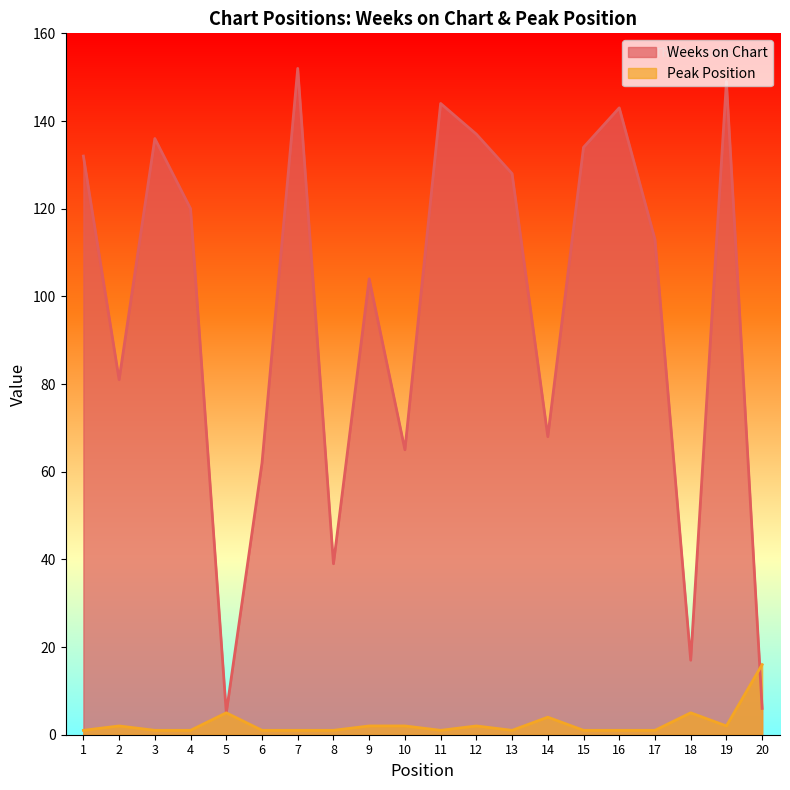

How many times do Weeks on Chart and Peak Position cross each other?

1